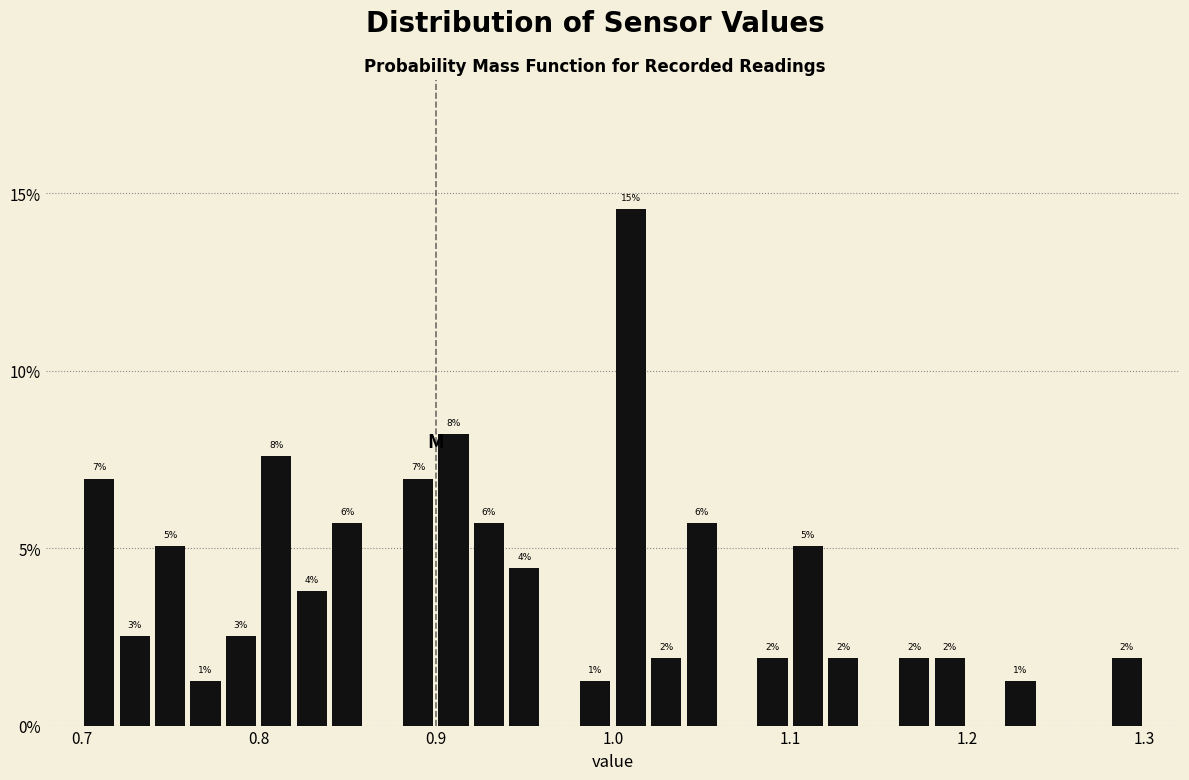

Around what value on the x-axis is the tallest bar? Give the approximate position of its centre, as read against the axis.

1.01